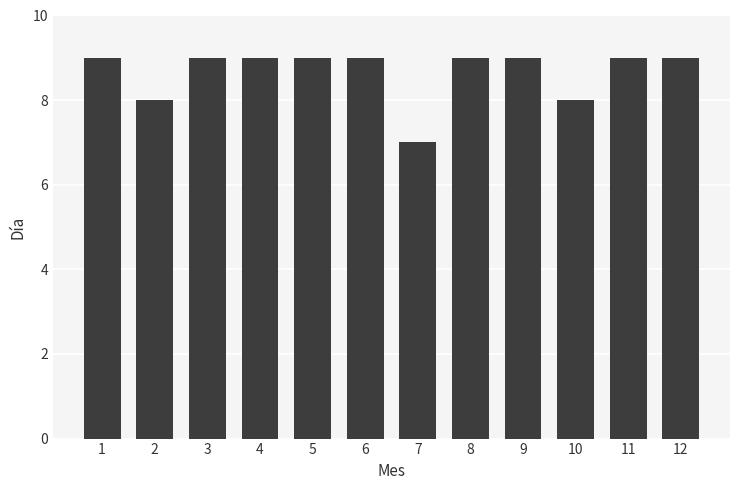

Reading left to right, transcribe all the data shown in this chart.

9	8	9	9	9	9	7	9	9	8	9	9